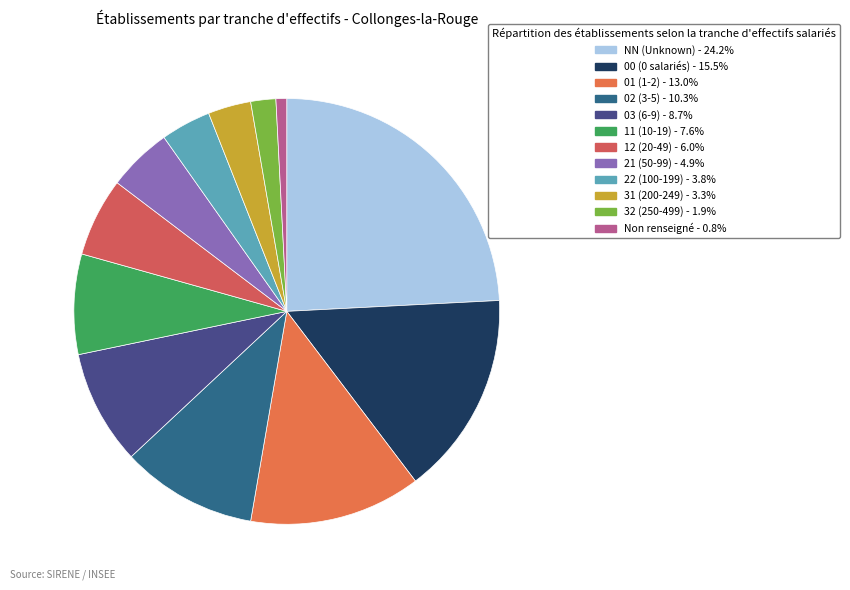

How many slices are in this pie chart?

12